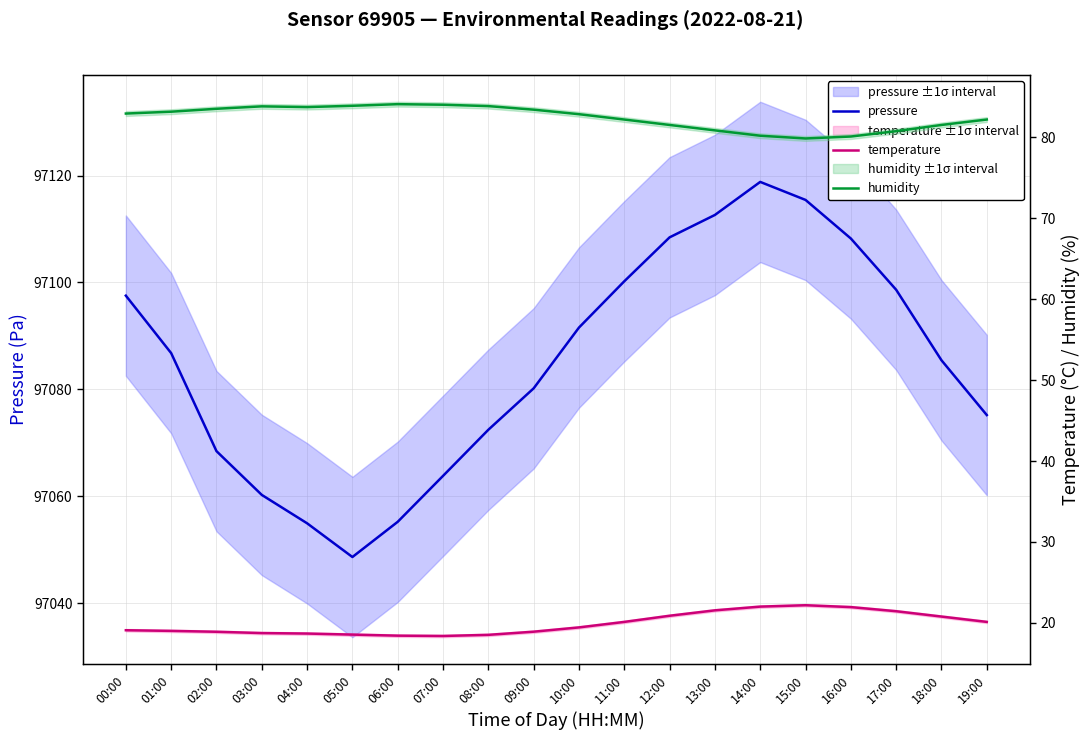

True or false: temperature has a value of 21.9 at 16:00.

True